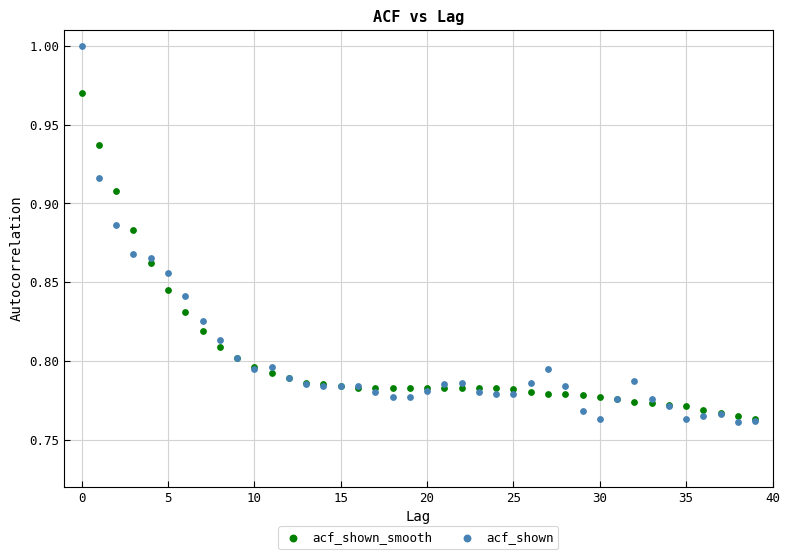

What are all the series names shown in the legend?

acf_shown_smooth, acf_shown